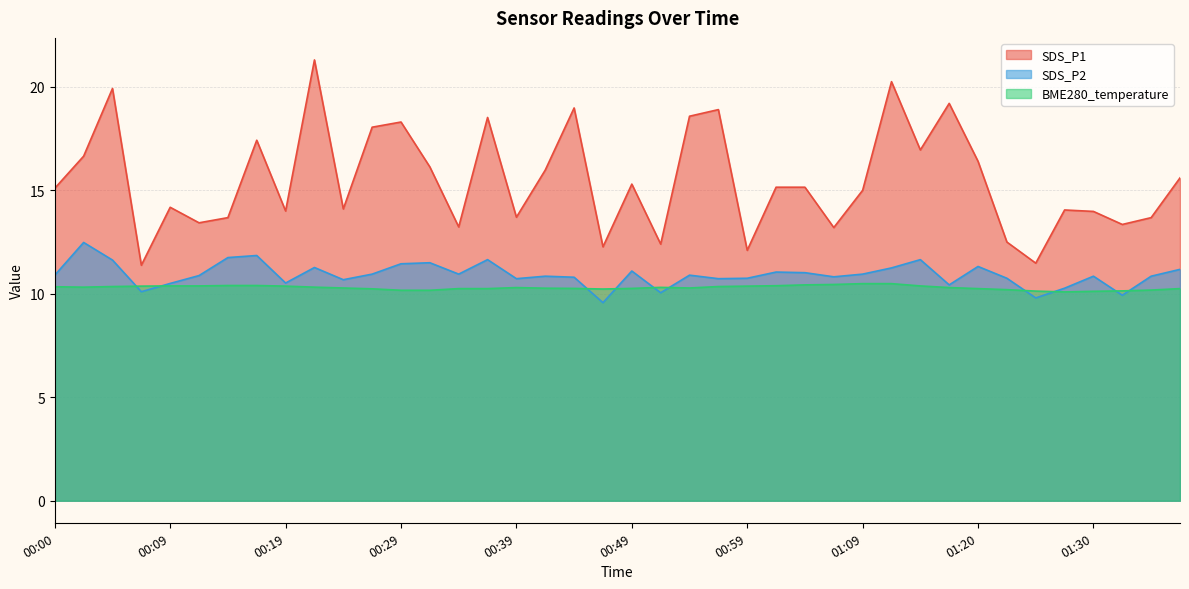

At how many categories does at least one series exceed 20?

2